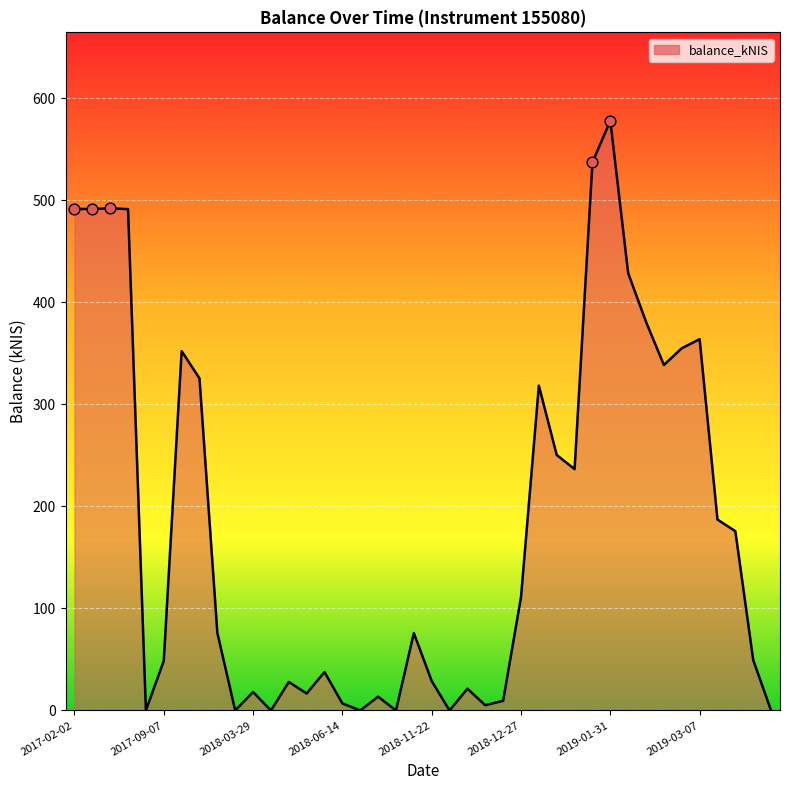

What is the maximum value shown in the chart?

577.7